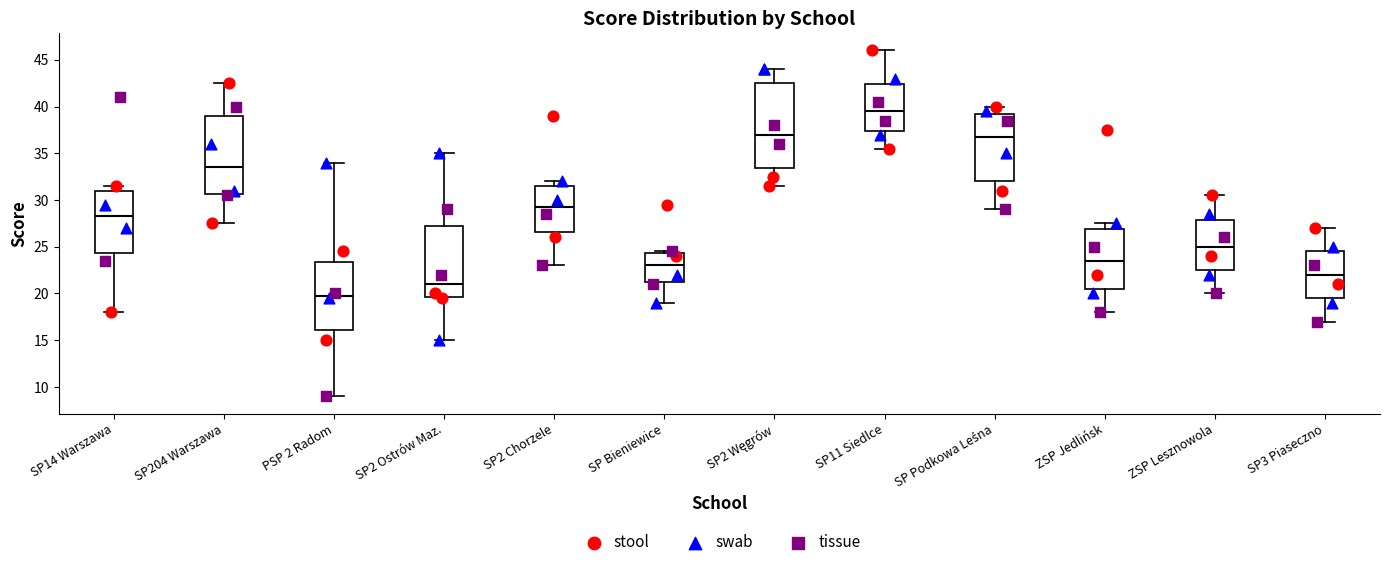

Which box's median line is the lowest?

PSP 2 Radom